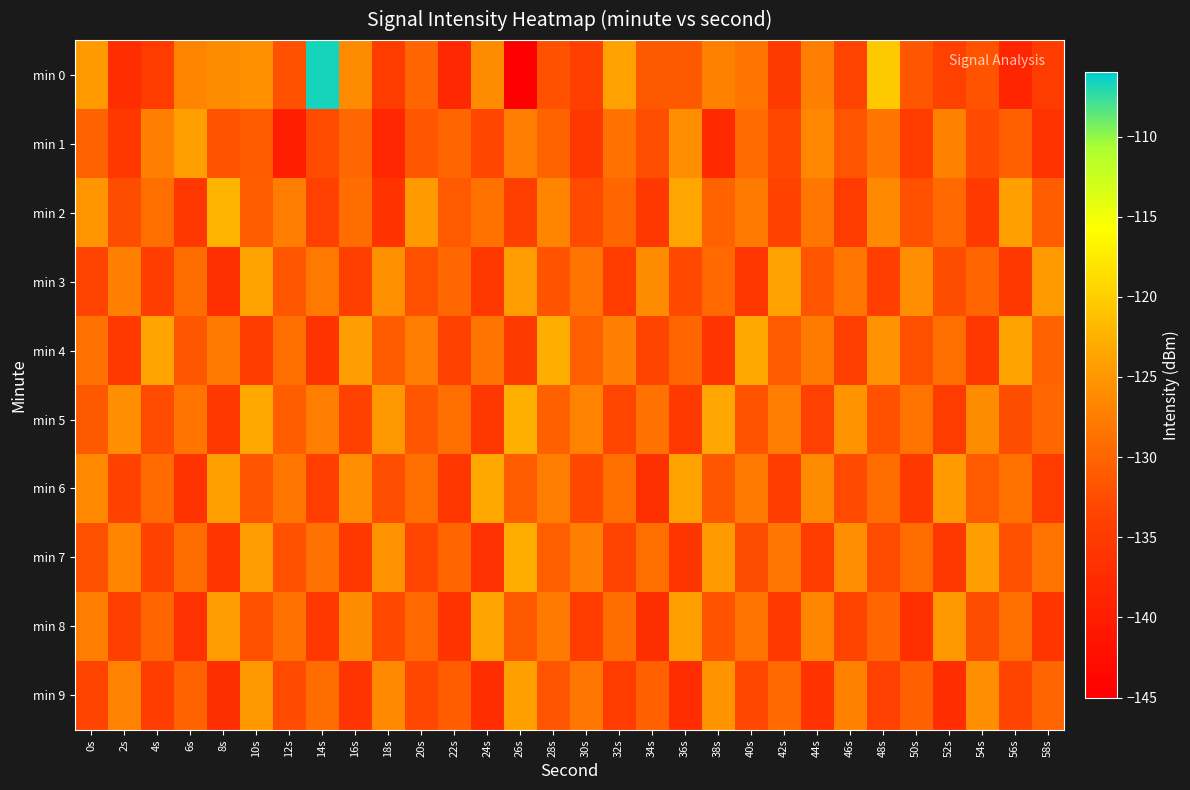

Which has a higher value, 18s or 50s?

50s